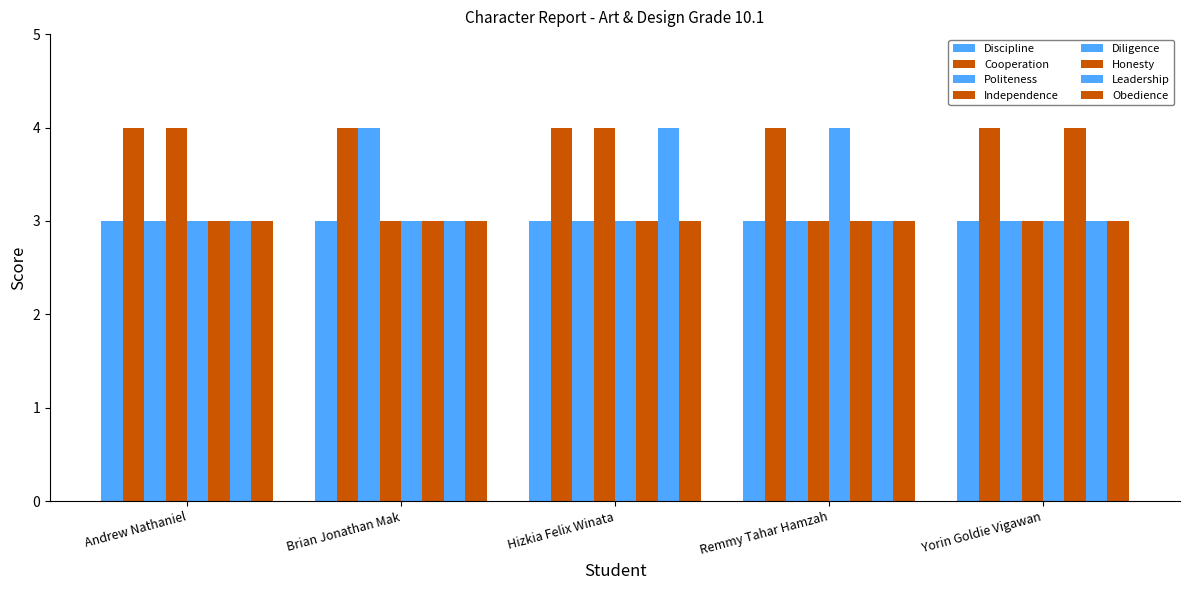

At which label does Diligence reach its minimum?

Andrew Nathaniel